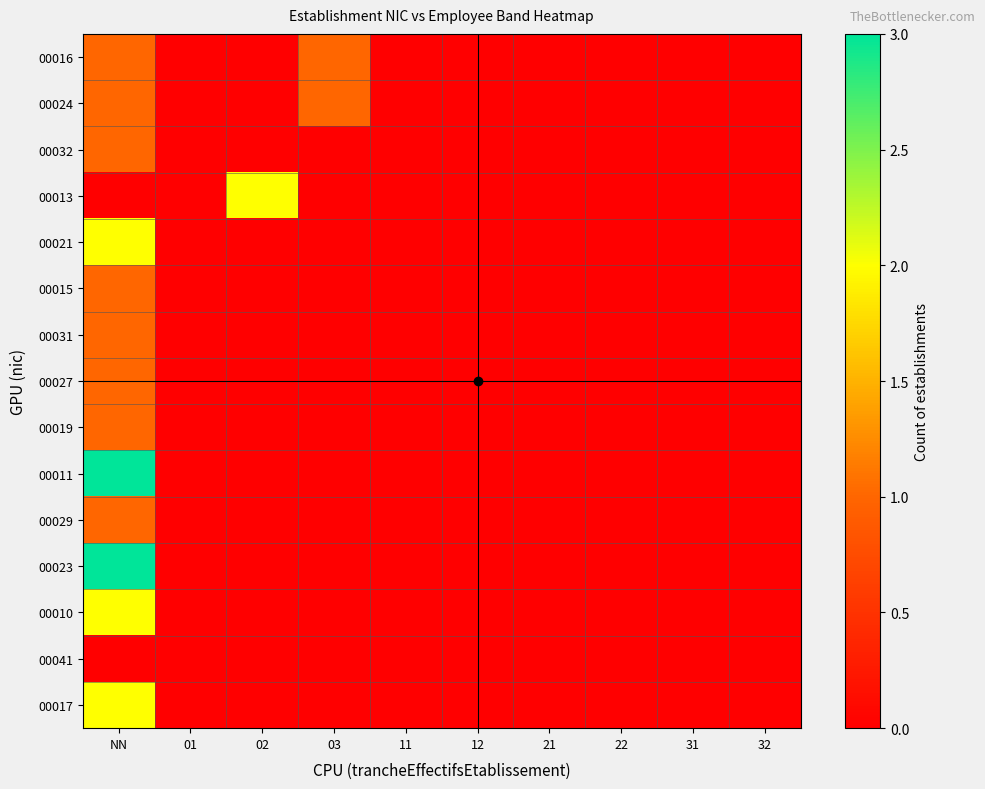

Which has a higher value, 03 or 02?

03